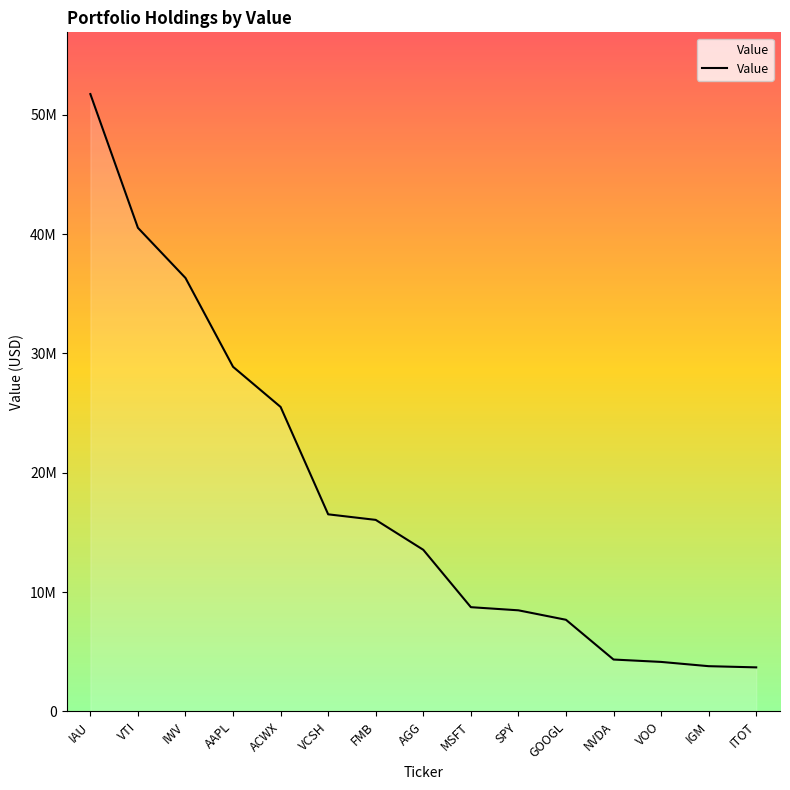

Does the chart have visible grid lines?

No